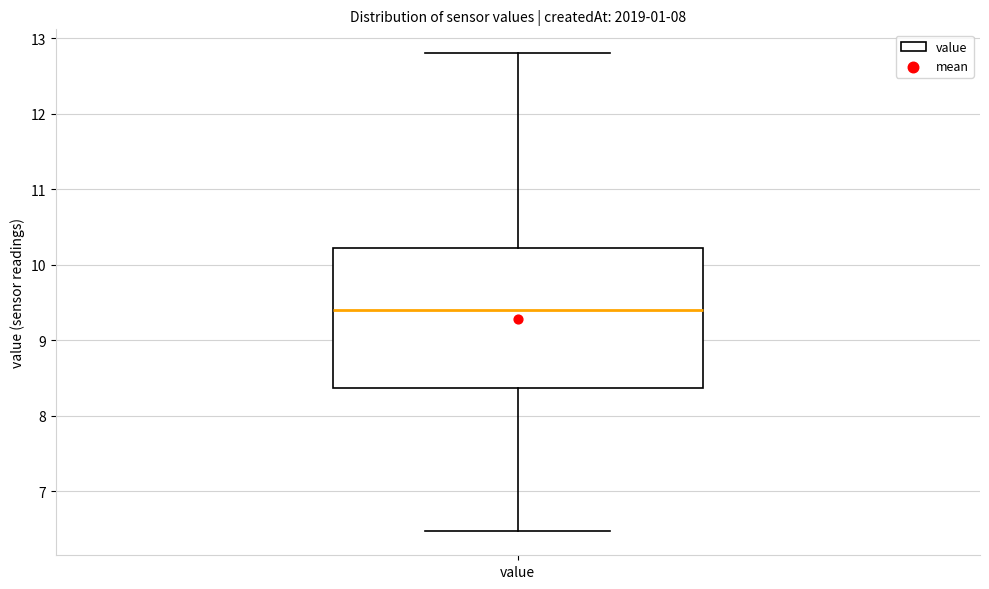

Where does the upper whisker of the box for value end on the y-axis? The values are not printed on the chart, so give them approximately, as read against the axis.

12.8